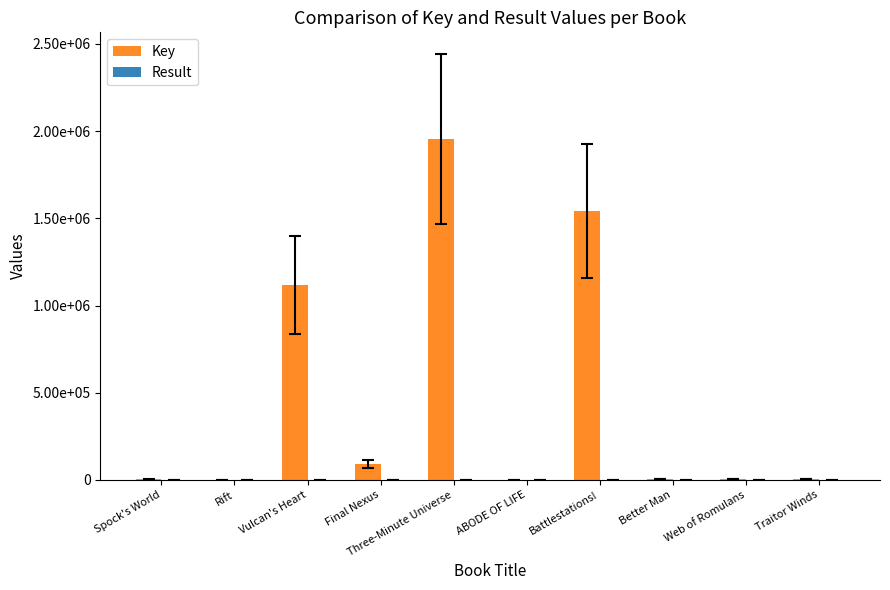

Does the chart contain stacked bars?

No